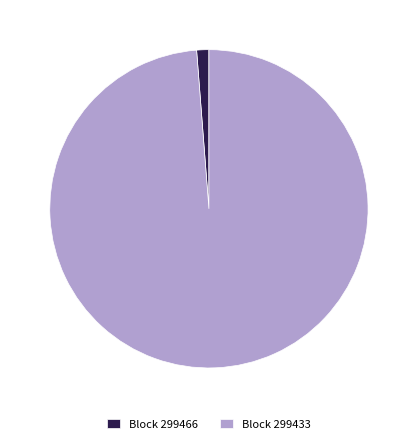

Do Block 299466 and Block 299433 together represent more than half of the pie?

Yes